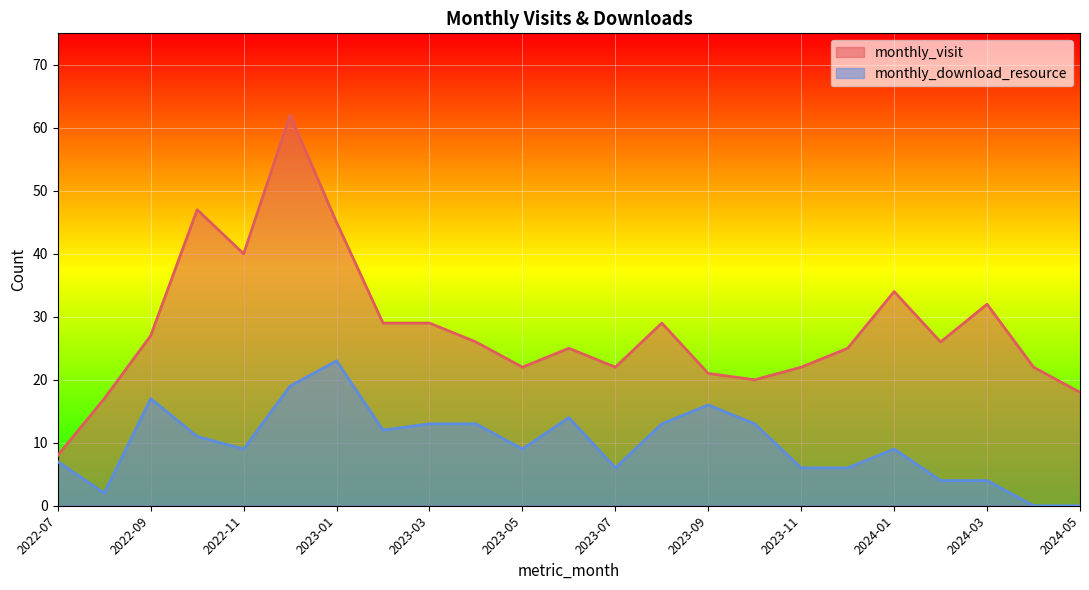

What is the label of the 6th point from the right?

2023-12